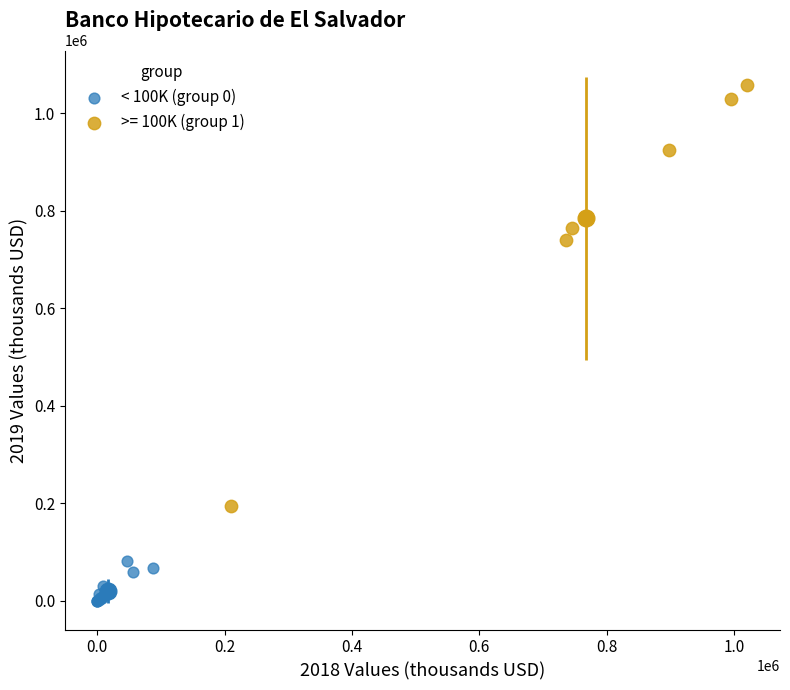

Which series contains the lowest Y value?

< 100K (group 0)